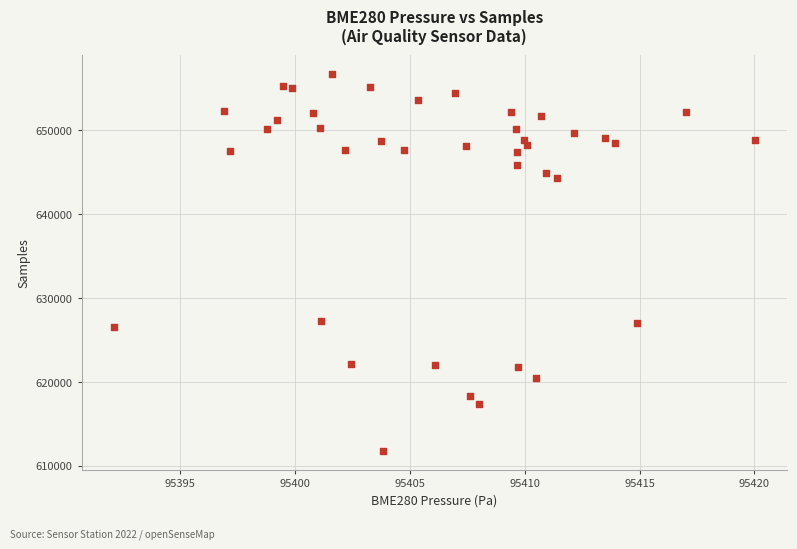

What is the range of Y values (max minus min)?

44912